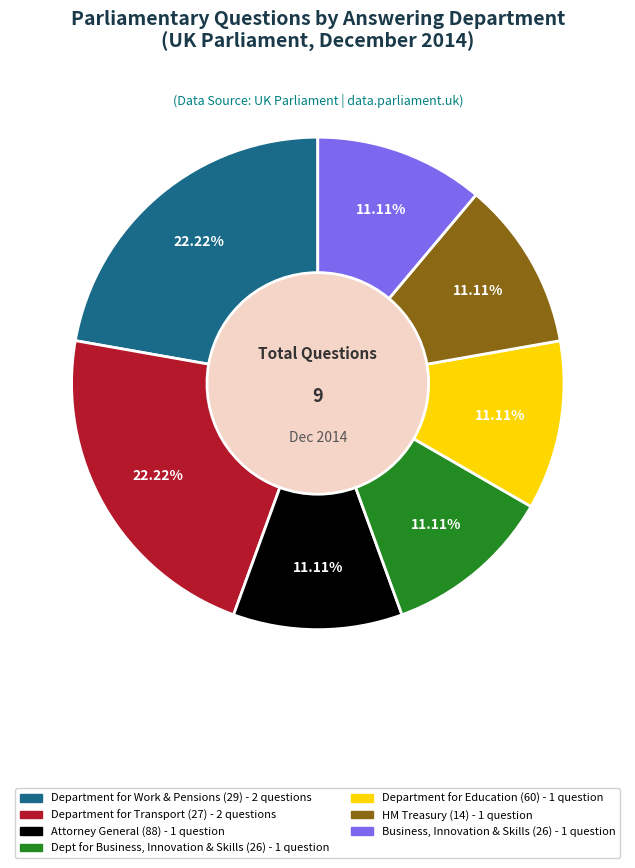

Is there any slice that represents more than half of the pie?

No